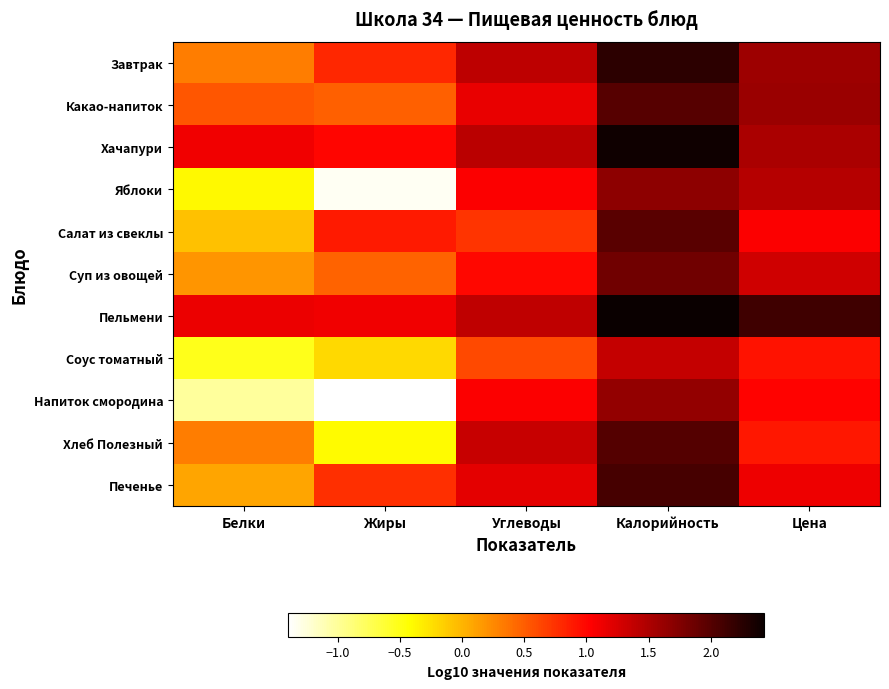

What is the spread (max minus min) of values at Белки?

2.2